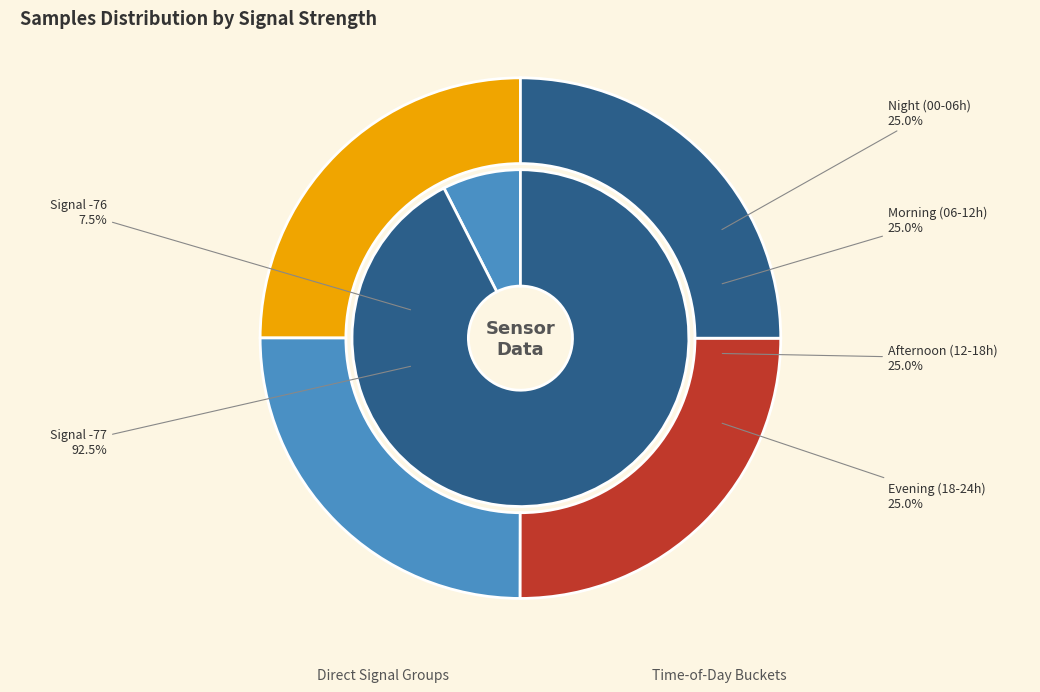

Is it true that 32 is 2% of the pie?

True